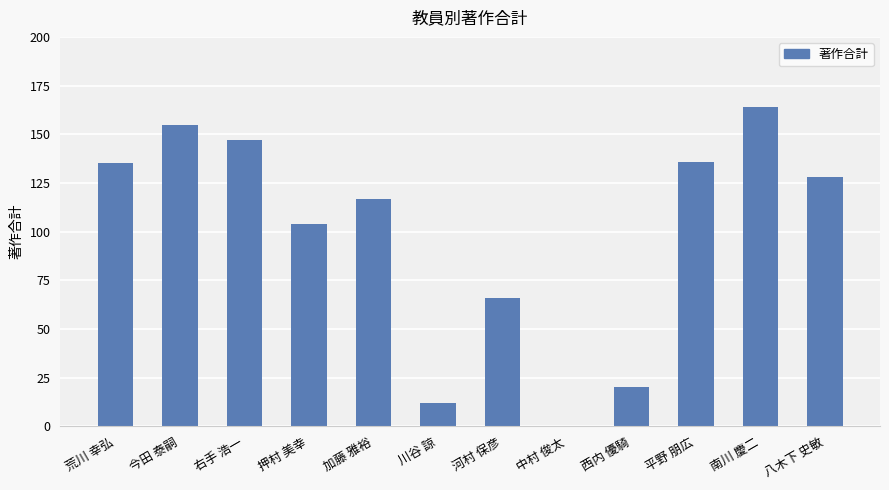

Count the number of data series in this chart.

1